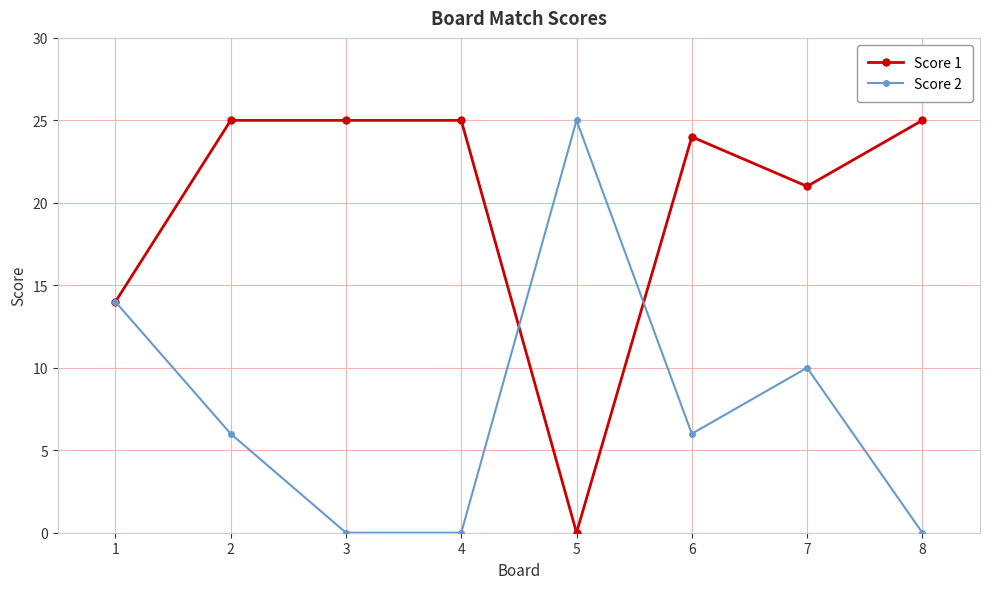

What is the highest value of the Score 2 series?

25